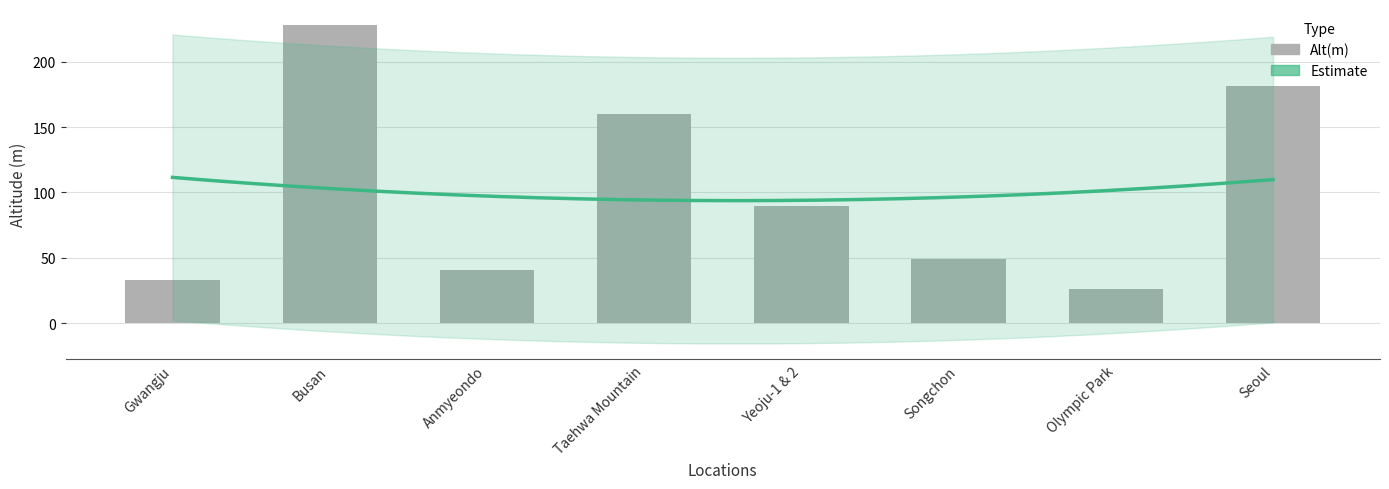

What is the label of the 6th bar from the right?

Anmyeondo